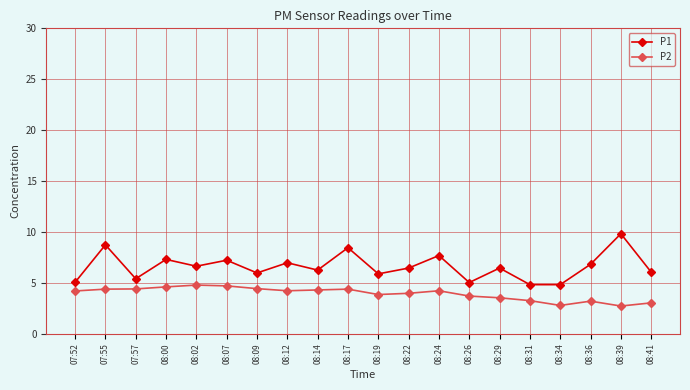

What is the difference between the second highest and minimum values in the P1 series?

3.9